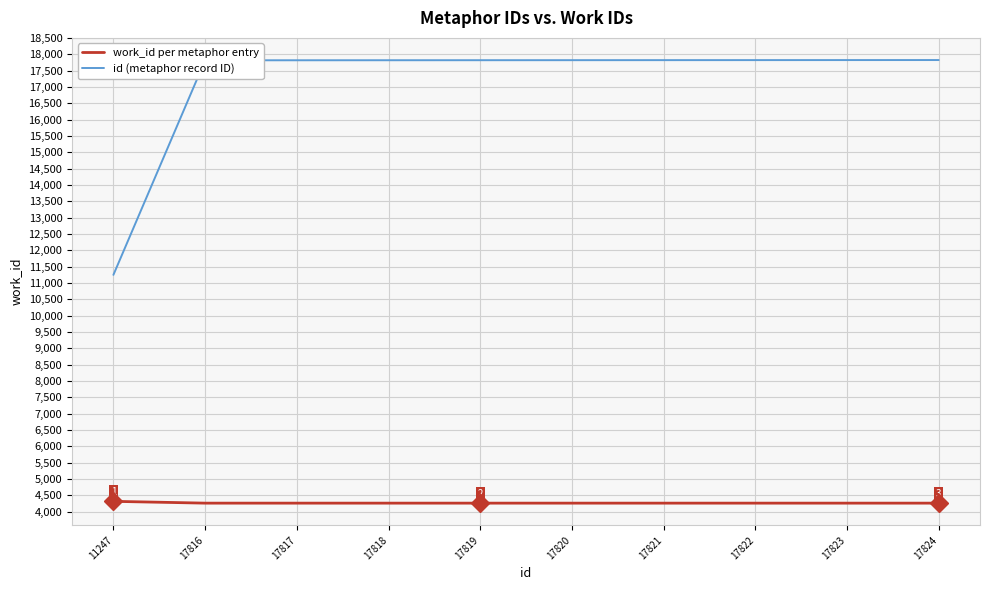

Rank the series at 17820 from lowest to highest value.

work_id per metaphor entry, id (metaphor record ID)